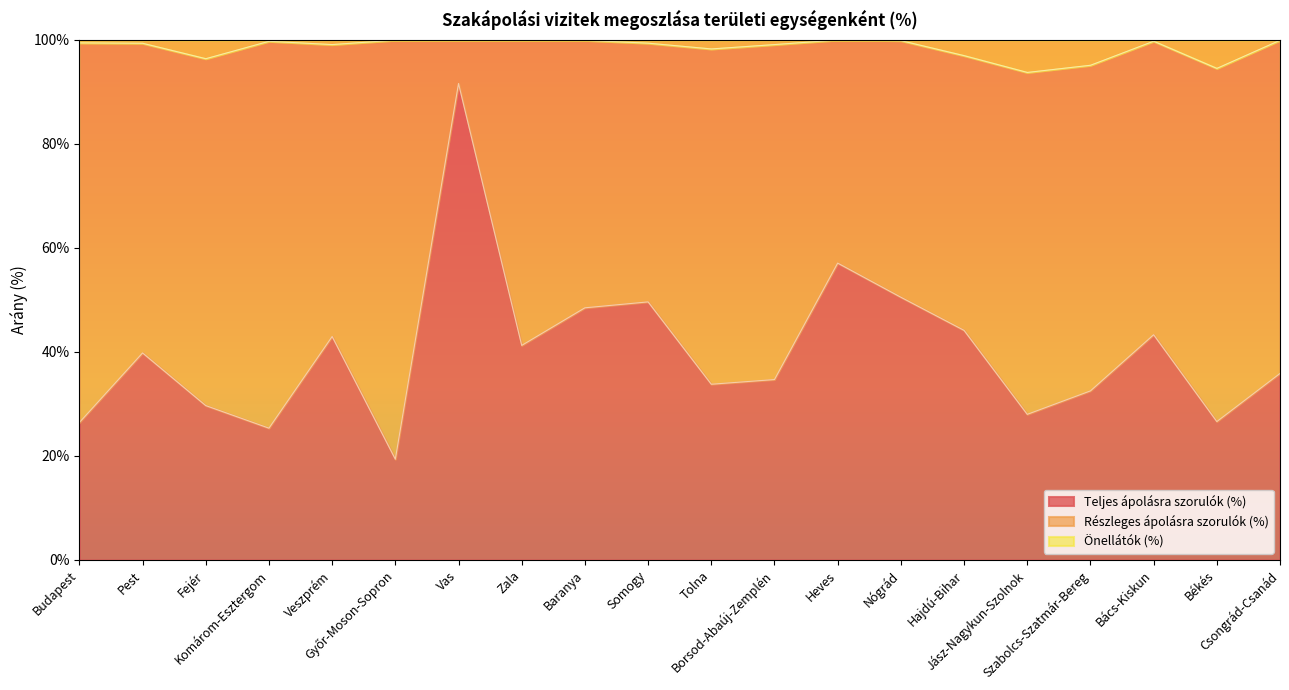

What is the greatest value displayed?

100.0